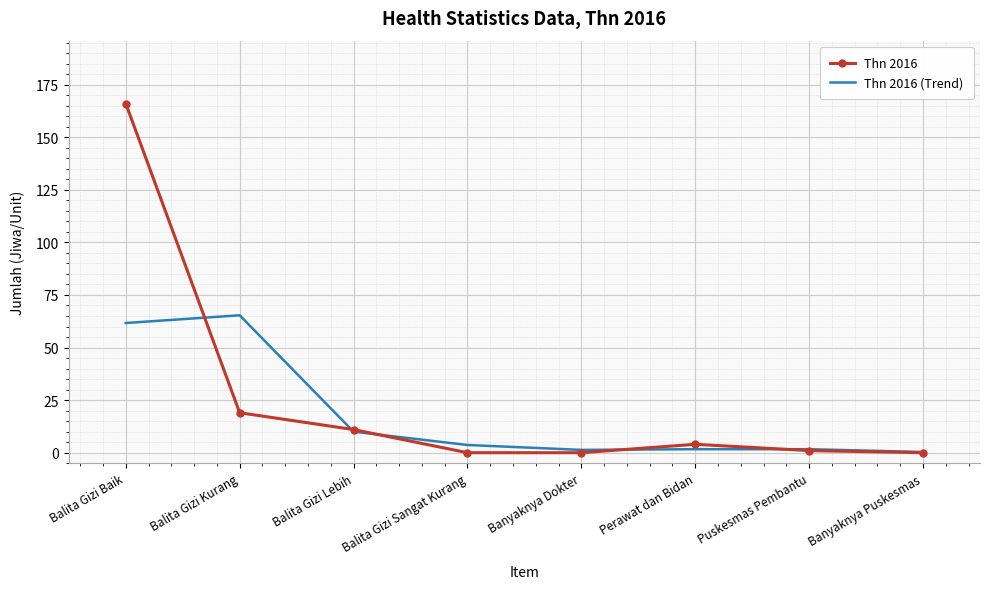

What is the total value across all series at Balita Gizi Baik?

227.7